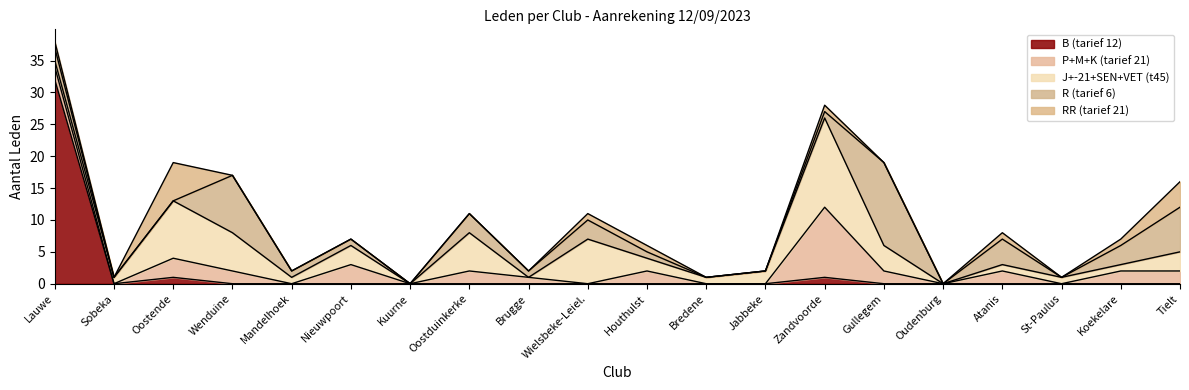

Rank the series at Atanis from lowest to highest value.

B (tarief 12), J+-21+SEN+VET (t45), RR (tarief 21), P+M+K (tarief 21), R (tarief 6)